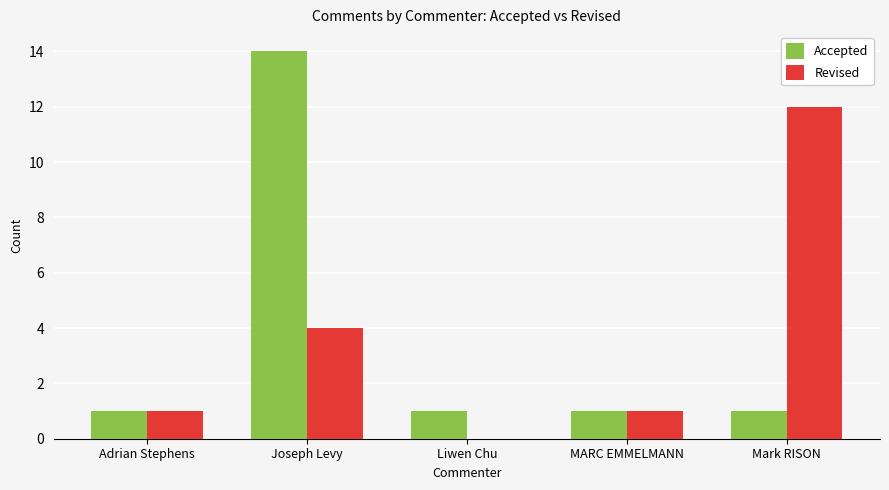

Which series changed the most between Joseph Levy and MARC EMMELMANN?

Accepted